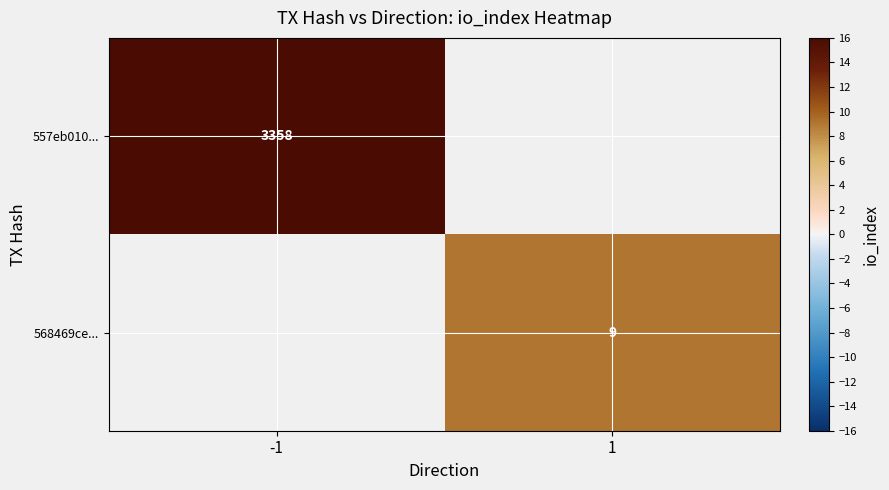

Is it true that 568469ce... equals 3.4 at 1?

False